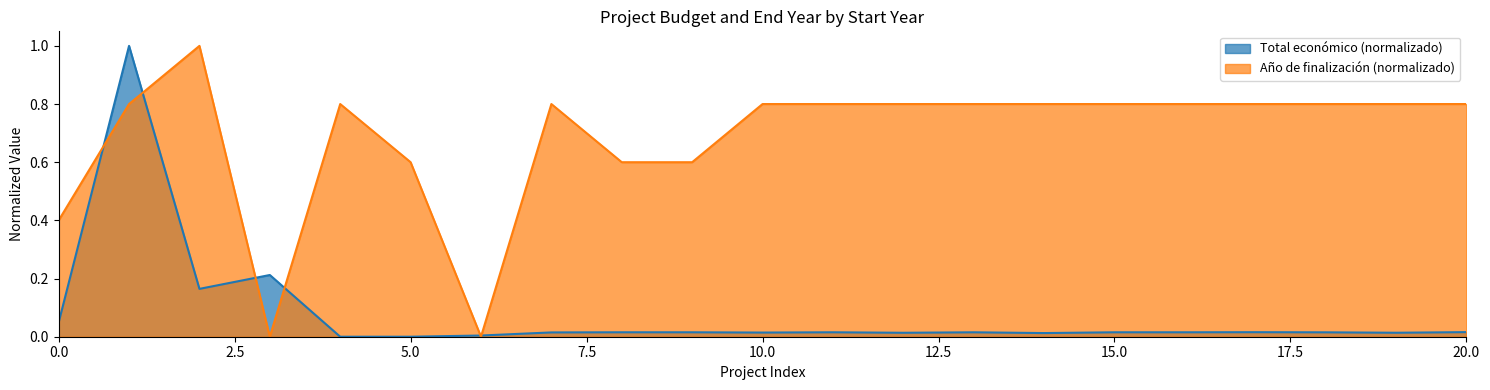

Rank the series by their average value, from lowest to highest.

Total económico (normalizado), Año de finalización (normalizado)